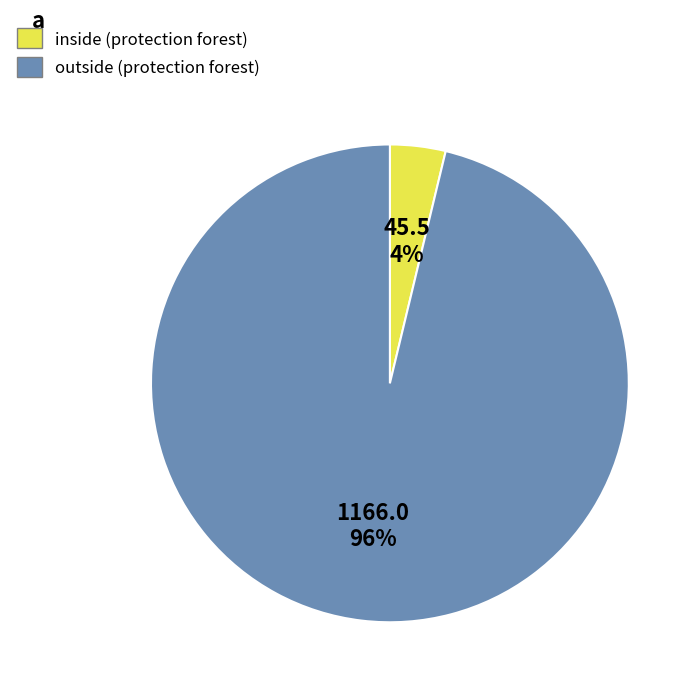

Is there a majority slice in this chart?

Yes